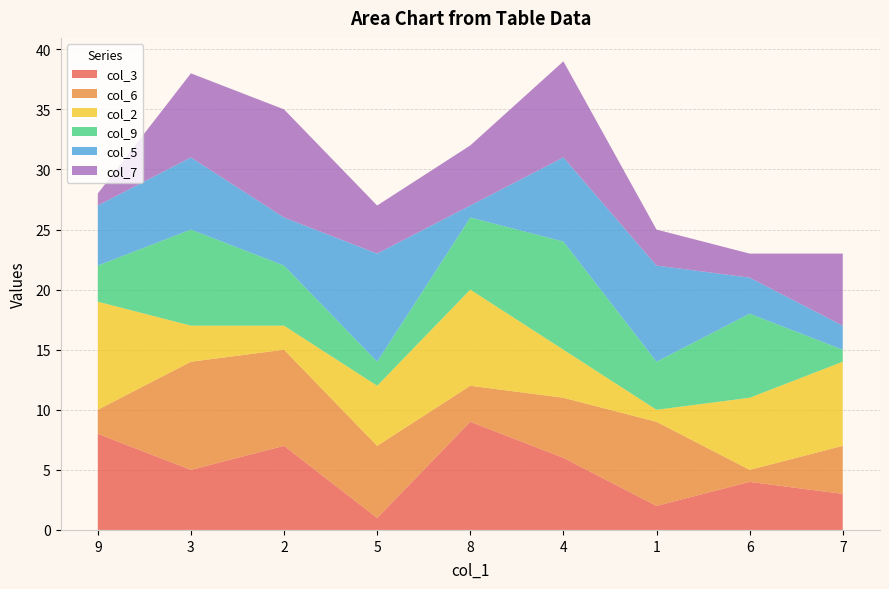

Reading left to right, what are all the values shown in this chart?

col_3: 9=8	3=5	2=7	5=1	8=9	4=6	1=2	6=4	7=3
col_6: 9=2	3=9	2=8	5=6	8=3	4=5	1=7	6=1	7=4
col_2: 9=9	3=3	2=2	5=5	8=8	4=4	1=1	6=6	7=7
col_9: 9=3	3=8	2=5	5=2	8=6	4=9	1=4	6=7	7=1
col_5: 9=5	3=6	2=4	5=9	8=1	4=7	1=8	6=3	7=2
col_7: 9=1	3=7	2=9	5=4	8=5	4=8	1=3	6=2	7=6